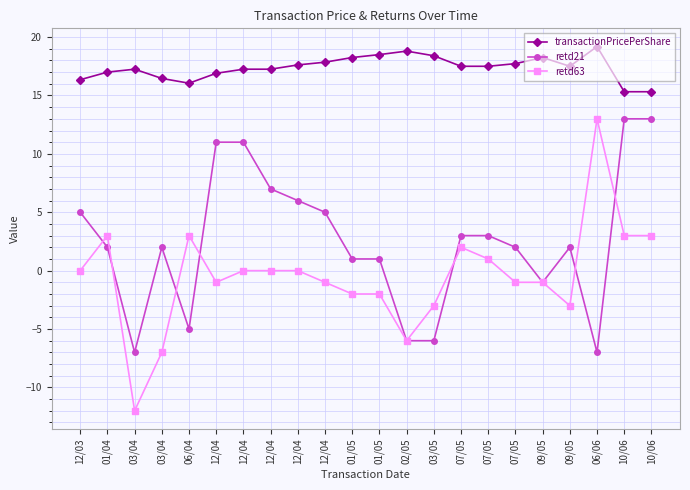

How many positive values does the retd21 series have?

16